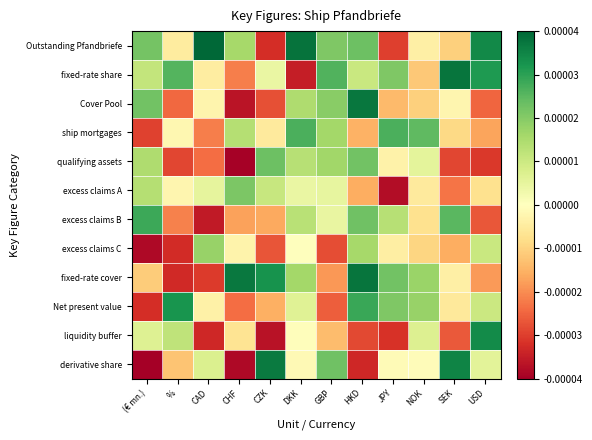

Reading right to left, transcribe all the data shown in this chart.

Outstanding Pfandbriefe: USD=0.0	SEK=-0.0	NOK=-0.0	JPY=-0.0	HKD=0.0	GBP=0.0	DKK=0.0	CZK=-0.0	CHF=0.0	CAD=0.0	%=-0.0	(€ mn.)=0.0
fixed-rate share: USD=0.0	SEK=0.0	NOK=-0.0	JPY=0.0	HKD=0.0	GBP=0.0	DKK=-0.0	CZK=0.0	CHF=-0.0	CAD=-0.0	%=0.0	(€ mn.)=0.0
Cover Pool: USD=-0.0	SEK=-0.0	NOK=-0.0	JPY=-0.0	HKD=0.0	GBP=0.0	DKK=0.0	CZK=-0.0	CHF=-0.0	CAD=-0.0	%=-0.0	(€ mn.)=0.0
ship mortgages: USD=-0.0	SEK=-0.0	NOK=0.0	JPY=0.0	HKD=-0.0	GBP=0.0	DKK=0.0	CZK=-0.0	CHF=0.0	CAD=-0.0	%=-0.0	(€ mn.)=-0.0
qualifying assets: USD=-0.0	SEK=-0.0	NOK=0.0	JPY=-0.0	HKD=0.0	GBP=0.0	DKK=0.0	CZK=0.0	CHF=-0.0	CAD=-0.0	%=-0.0	(€ mn.)=0.0
excess claims A: USD=-0.0	SEK=-0.0	NOK=-0.0	JPY=-0.0	HKD=-0.0	GBP=0.0	DKK=0.0	CZK=0.0	CHF=0.0	CAD=0.0	%=-0.0	(€ mn.)=0.0
excess claims B: USD=-0.0	SEK=0.0	NOK=-0.0	JPY=0.0	HKD=0.0	GBP=0.0	DKK=0.0	CZK=-0.0	CHF=-0.0	CAD=-0.0	%=-0.0	(€ mn.)=0.0
excess claims C: USD=0.0	SEK=-0.0	NOK=-0.0	JPY=-0.0	HKD=0.0	GBP=-0.0	DKK=0.0	CZK=-0.0	CHF=-0.0	CAD=0.0	%=-0.0	(€ mn.)=-0.0
fixed-rate cover: USD=-0.0	SEK=-0.0	NOK=0.0	JPY=0.0	HKD=0.0	GBP=-0.0	DKK=0.0	CZK=0.0	CHF=0.0	CAD=-0.0	%=-0.0	(€ mn.)=-0.0
Net present value: USD=0.0	SEK=-0.0	NOK=0.0	JPY=0.0	HKD=0.0	GBP=-0.0	DKK=0.0	CZK=-0.0	CHF=-0.0	CAD=-0.0	%=0.0	(€ mn.)=-0.0
liquidity buffer: USD=0.0	SEK=-0.0	NOK=0.0	JPY=-0.0	HKD=-0.0	GBP=-0.0	DKK=-0.0	CZK=-0.0	CHF=-0.0	CAD=-0.0	%=0.0	(€ mn.)=0.0
derivative share: USD=0.0	SEK=0.0	NOK=-0.0	JPY=-0.0	HKD=-0.0	GBP=0.0	DKK=-0.0	CZK=0.0	CHF=-0.0	CAD=0.0	%=-0.0	(€ mn.)=-0.0